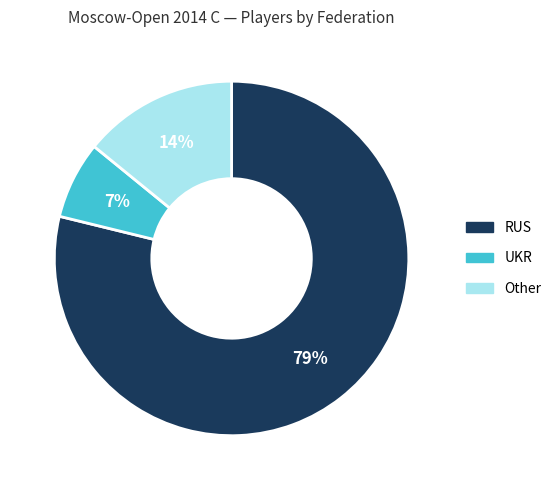

Is there any slice that represents more than half of the pie?

Yes